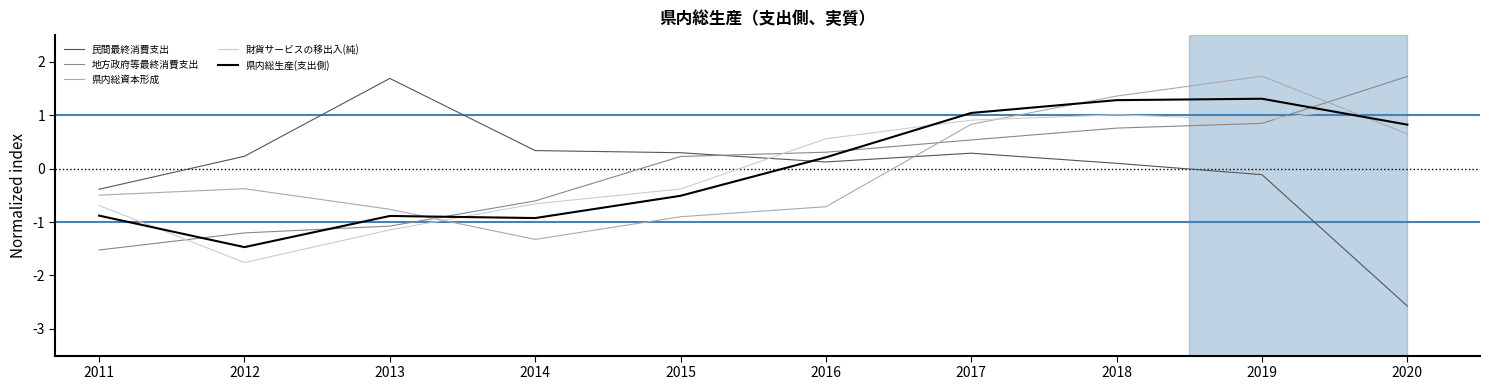

Reading left to right, list all the values displayed in this chart.

民間最終消費支出: 2011=-0.4	2012=0.2	2013=1.7	2014=0.3	2015=0.3	2016=0.1	2017=0.3	2018=0.1	2019=-0.1	2020=-2.6
地方政府等最終消費支出: 2011=-1.5	2012=-1.2	2013=-1.1	2014=-0.6	2015=0.2	2016=0.3	2017=0.5	2018=0.8	2019=0.8	2020=1.7
県内総資本形成: 2011=-0.5	2012=-0.4	2013=-0.8	2014=-1.3	2015=-0.9	2016=-0.7	2017=0.8	2018=1.4	2019=1.7	2020=0.7
財貨サービスの移出入(純): 2011=-0.7	2012=-1.8	2013=-1.1	2014=-0.7	2015=-0.4	2016=0.6	2017=0.9	2018=1.0	2019=0.9	2020=1.2
県内総生産(支出側): 2011=-0.9	2012=-1.5	2013=-0.9	2014=-0.9	2015=-0.5	2016=0.2	2017=1.0	2018=1.3	2019=1.3	2020=0.8